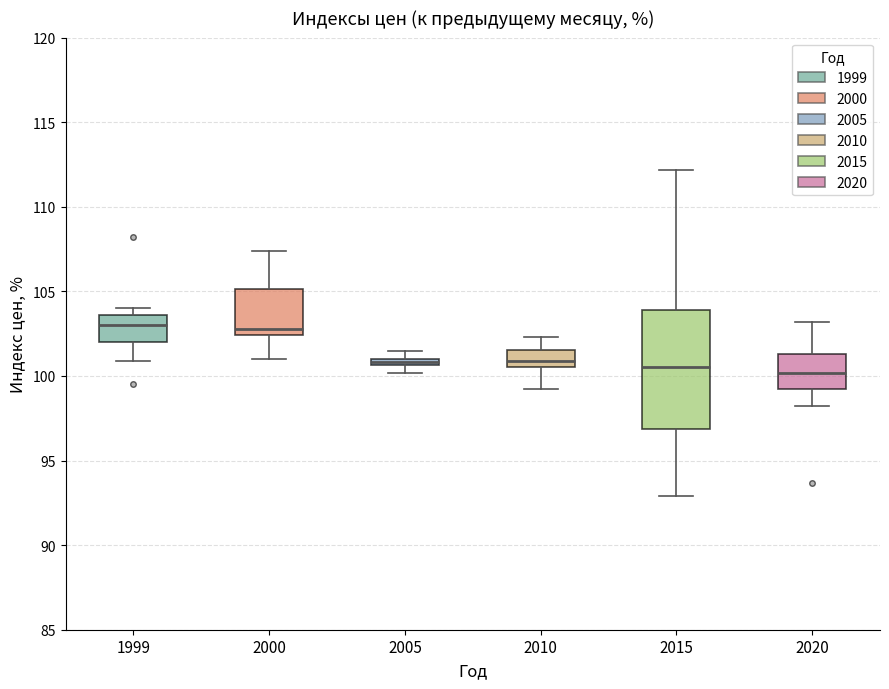

Comparing the boxes themselves (not the whiskers), which one is the tallest?

2015